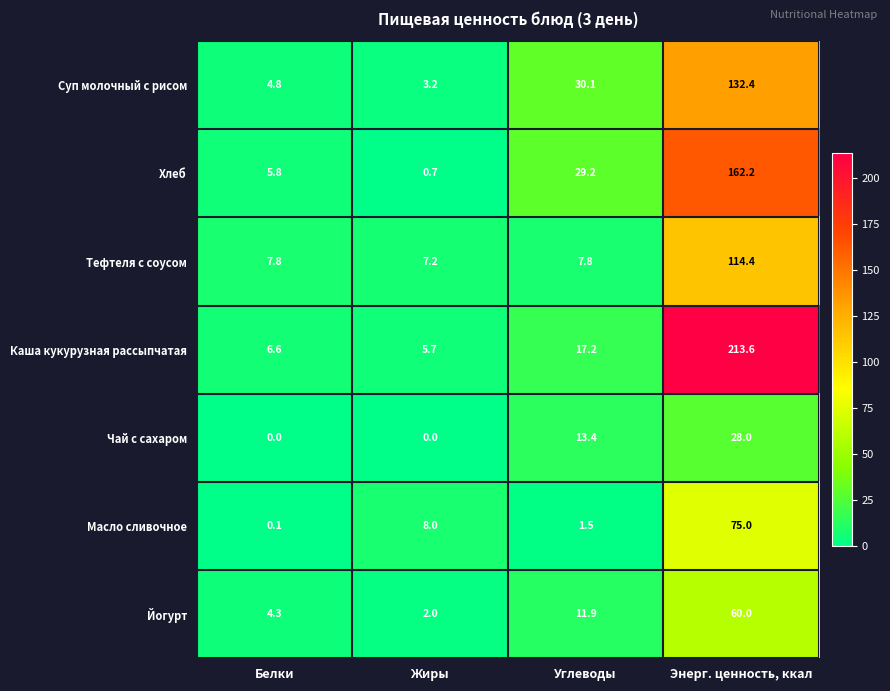

Rank the series at Белки from lowest to highest value.

Чай с сахаром, Масло сливочное, Йогурт, Суп молочный с рисом, Хлеб, Каша кукурузная рассыпчатая, Тефтеля с соусом